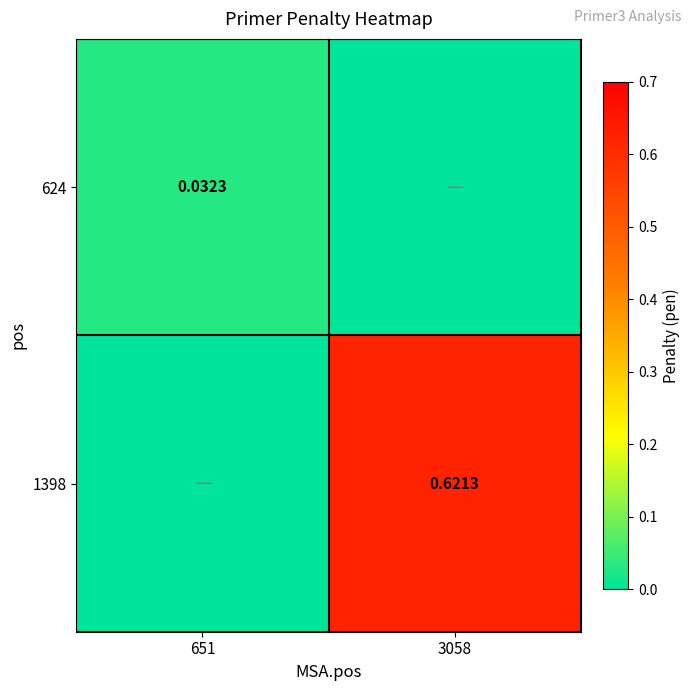

Is the value of 624 at 651 greater than the value of 1398 at 3058?

No